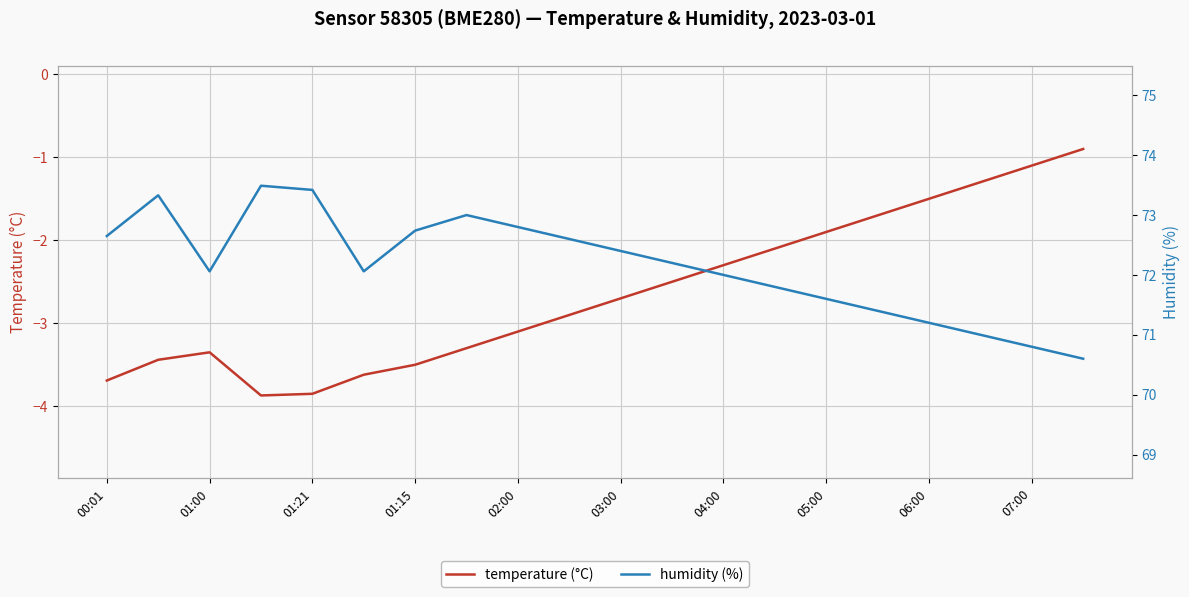

How many values in the temperature (°C) series are below -2?

14